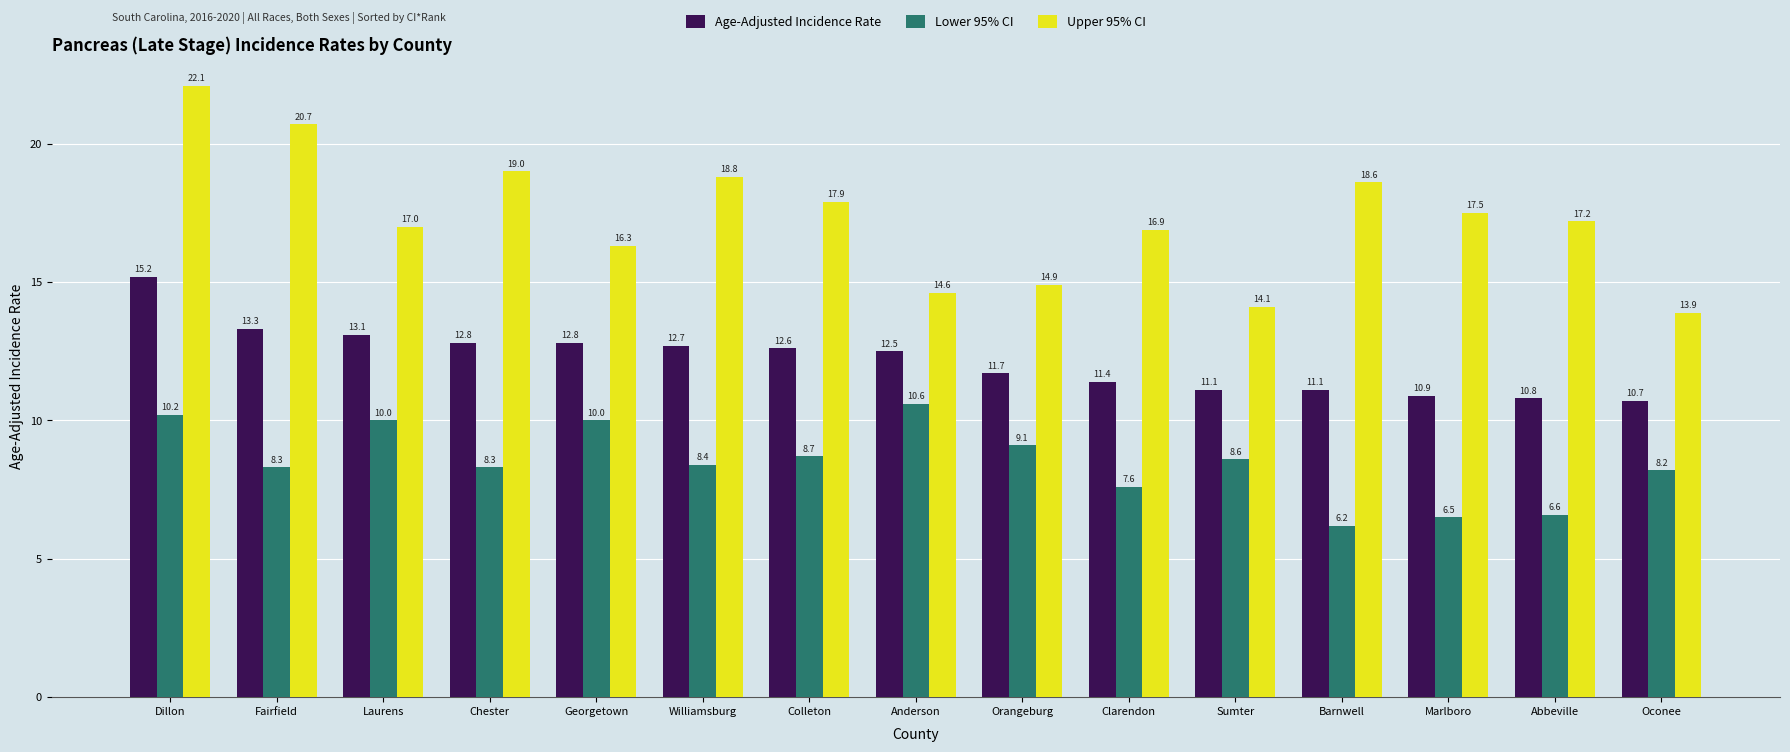

Rank the categories by Upper 95% CI value from highest to lowest.

Dillon, Fairfield, Chester, Williamsburg, Barnwell, Colleton, Marlboro, Abbeville, Laurens, Clarendon, Georgetown, Orangeburg, Anderson, Sumter, Oconee